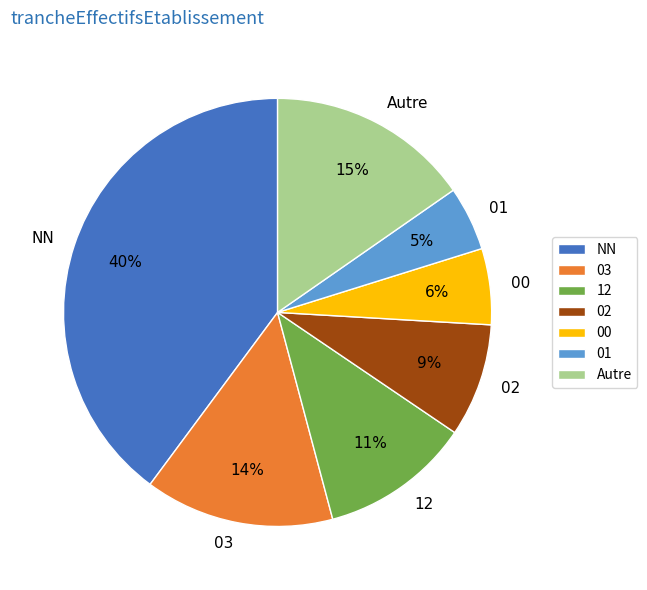

To the nearest percent, what is the difference between the largest and smallest slice percentages?

35%